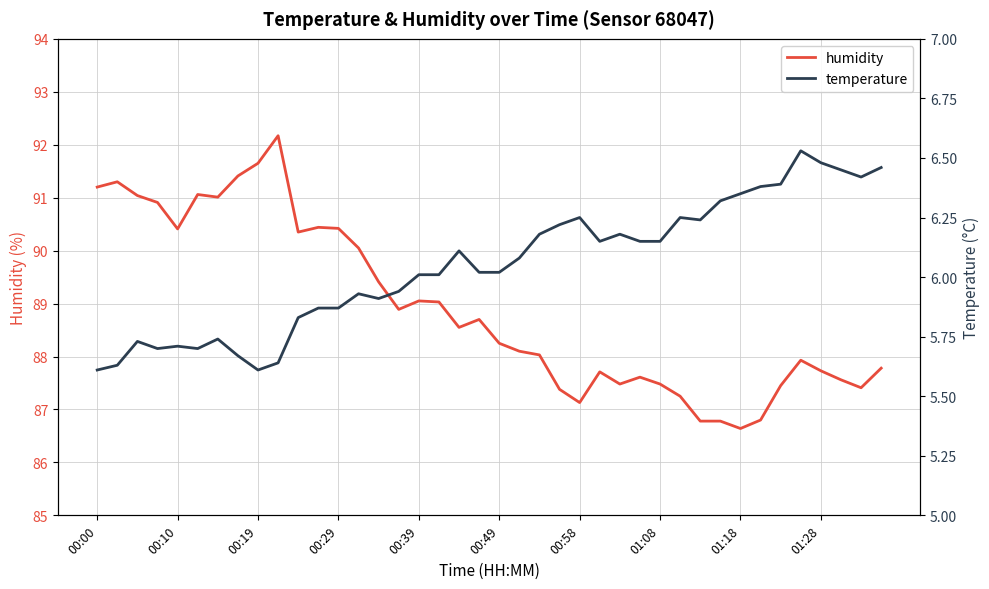

At how many categories does at least one series exceed 77?

40